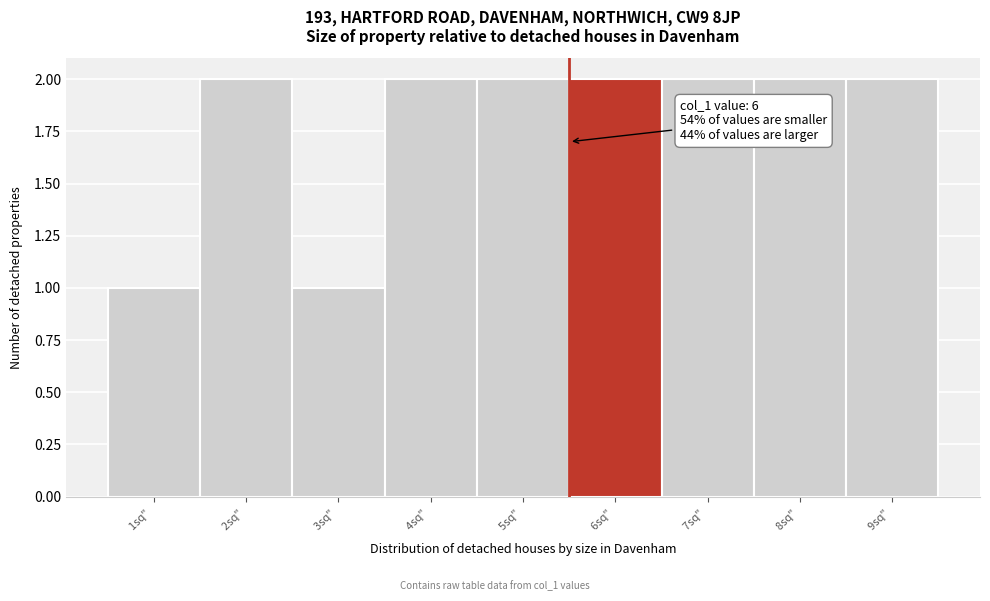

Reading left to right, what are all the values shown in this chart?

1	2	1	2	2	2	2	2	2